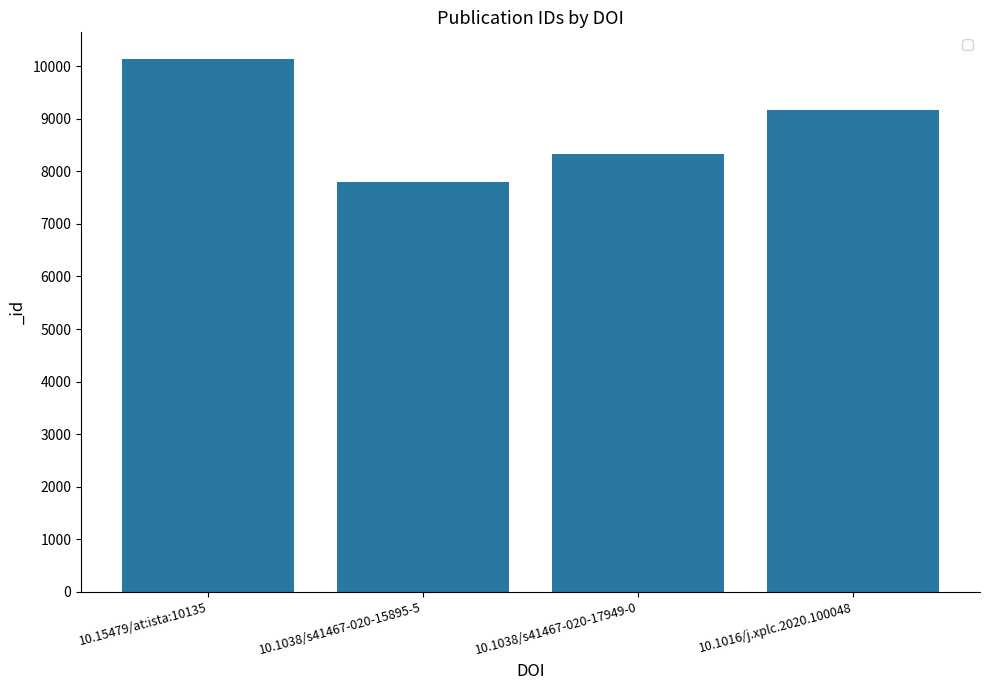

What is the label of the 3rd bar from the left?

10.1038/s41467-020-17949-0